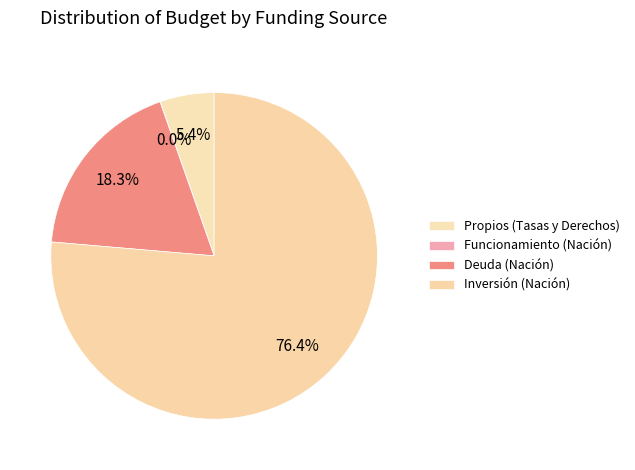

What is the change in value from Funcionamiento (Nación) to Deuda (Nación)?

+967789.7